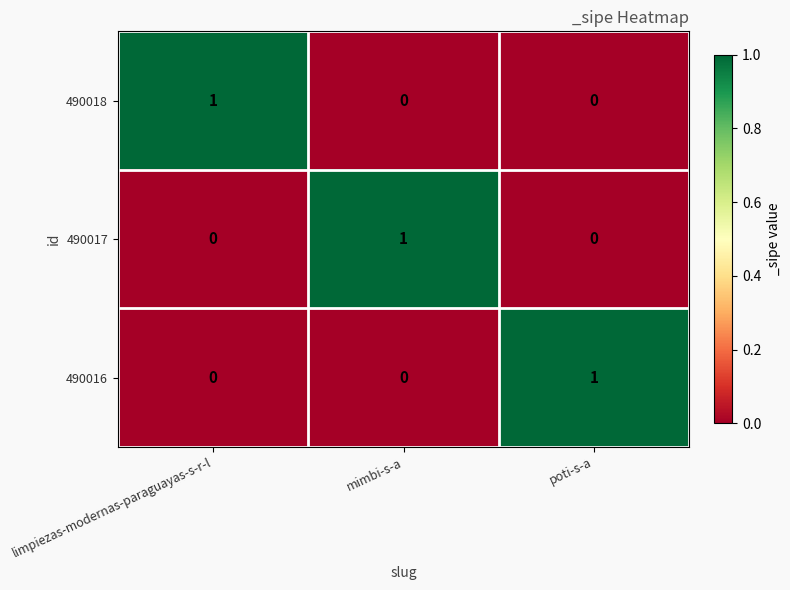

True or false: 490018 has a value of 1 at limpiezas-modernas-paraguayas-s-r-l.

True